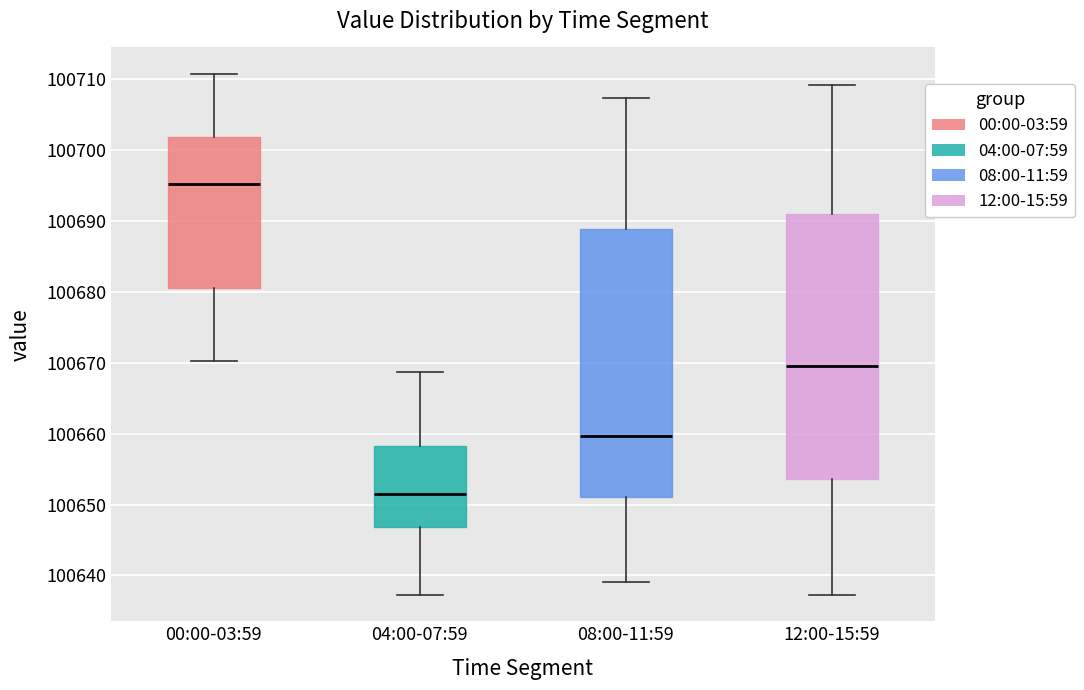

Where is the upper edge of the box for 04:00-07:59 on the y-axis? The values are not printed on the chart, so give them approximately, as read against the axis.

100658